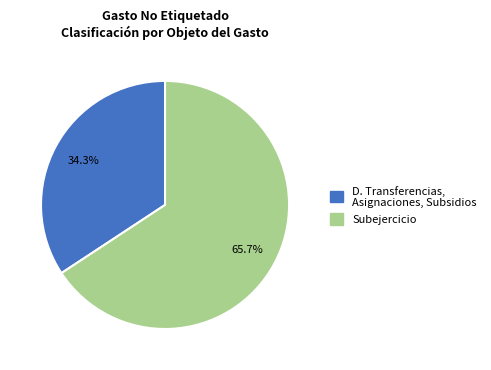

Is there a majority slice in this chart?

Yes